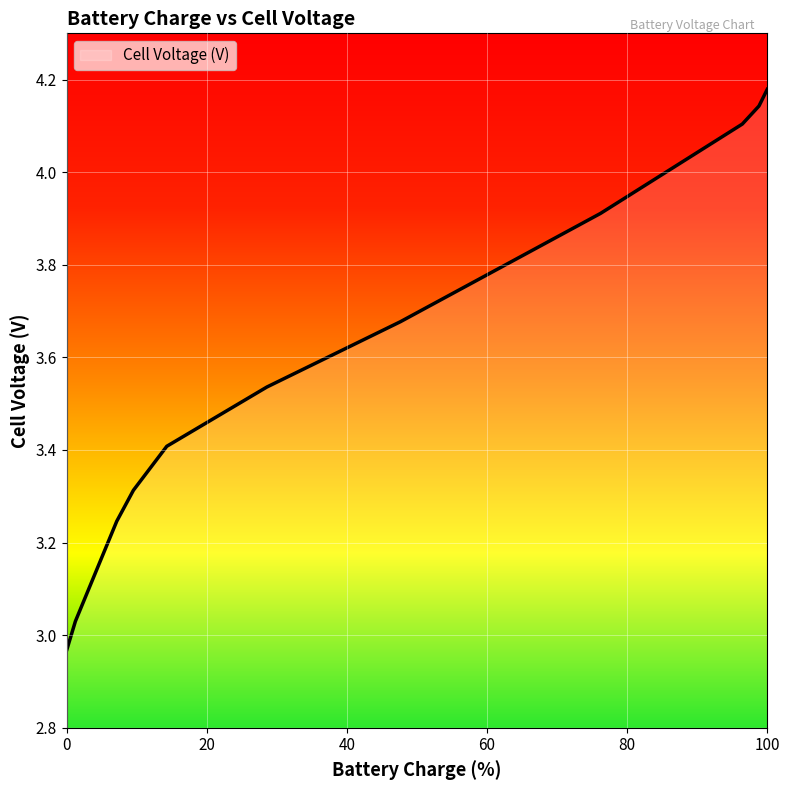

What is the difference between the maximum and minimum values?

1.2